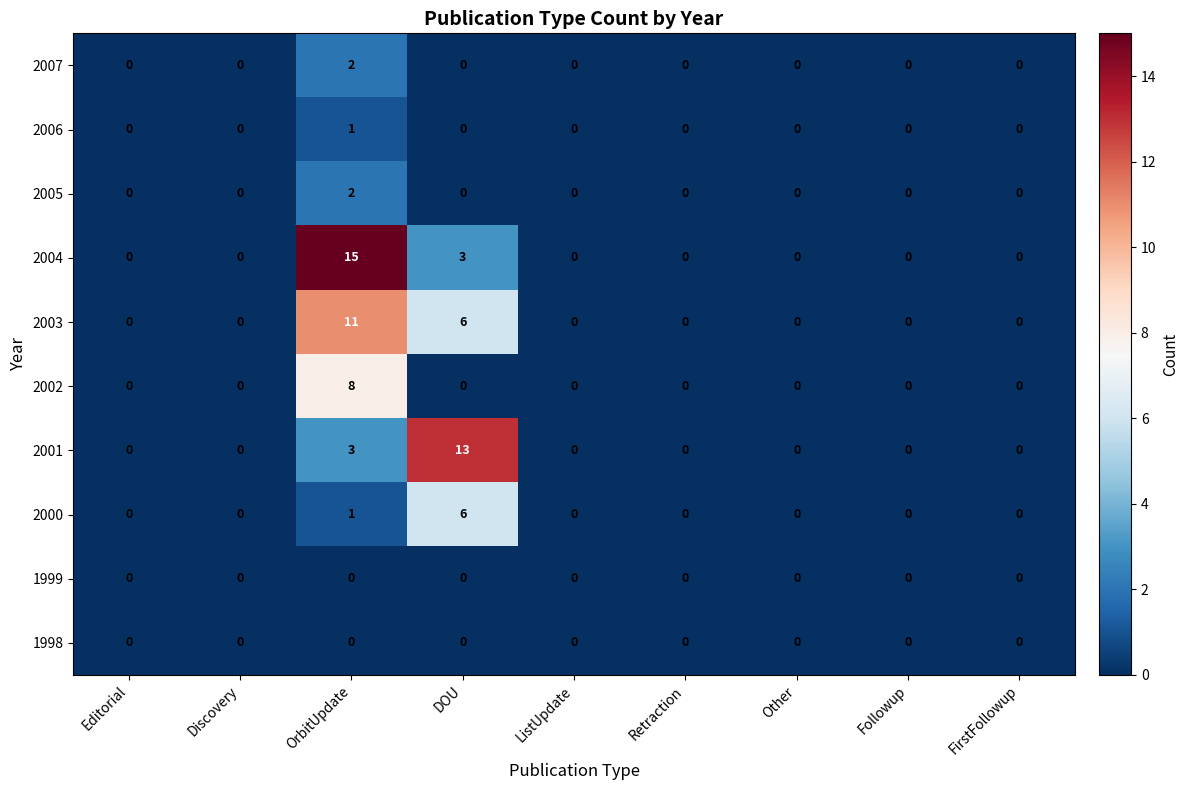

Which category has the highest value across all series?

OrbitUpdate